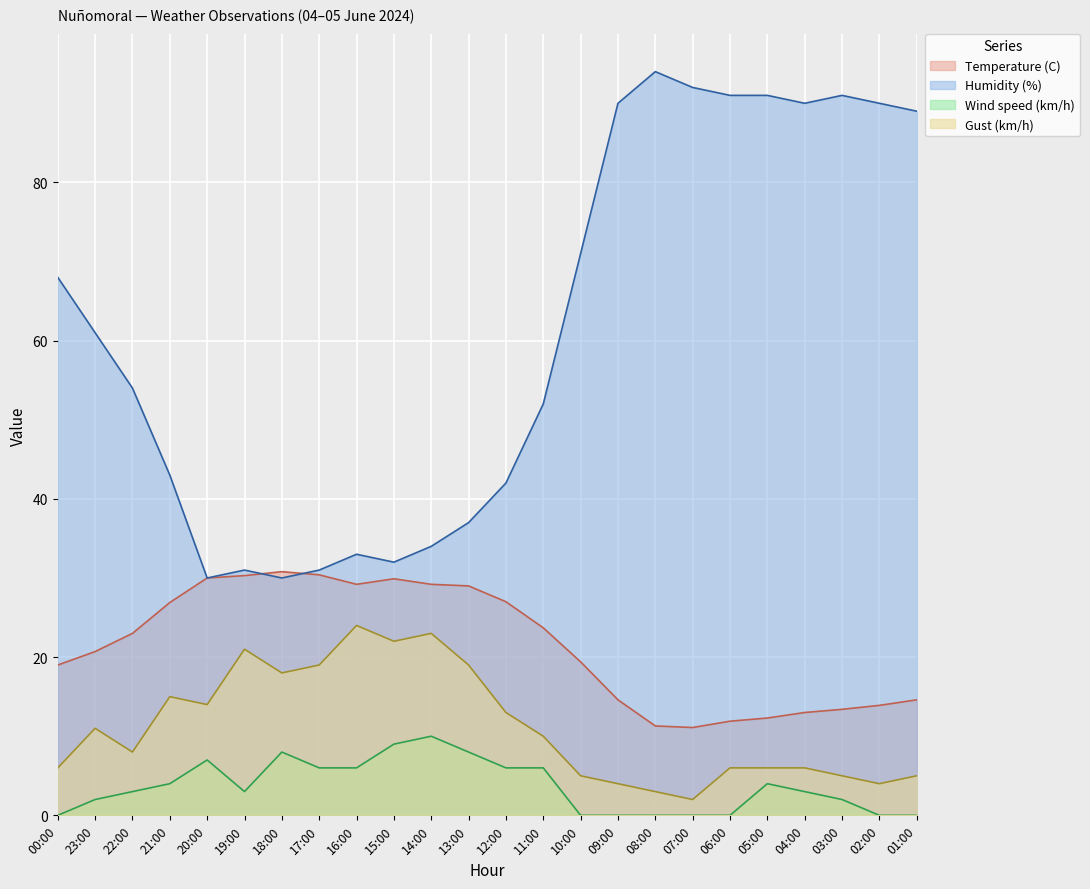

What is the maximum value for Humidity (%)?

94.0